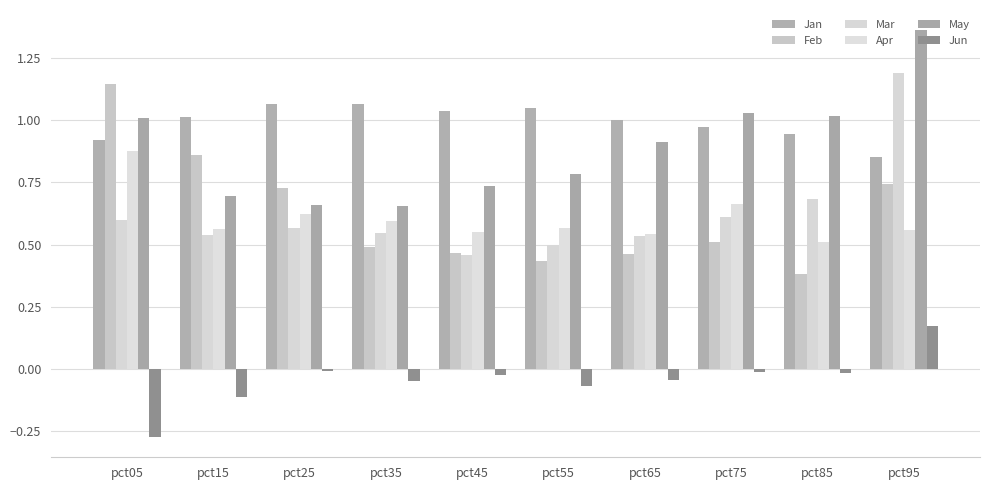

Which category has the lowest value across all series?

pct05